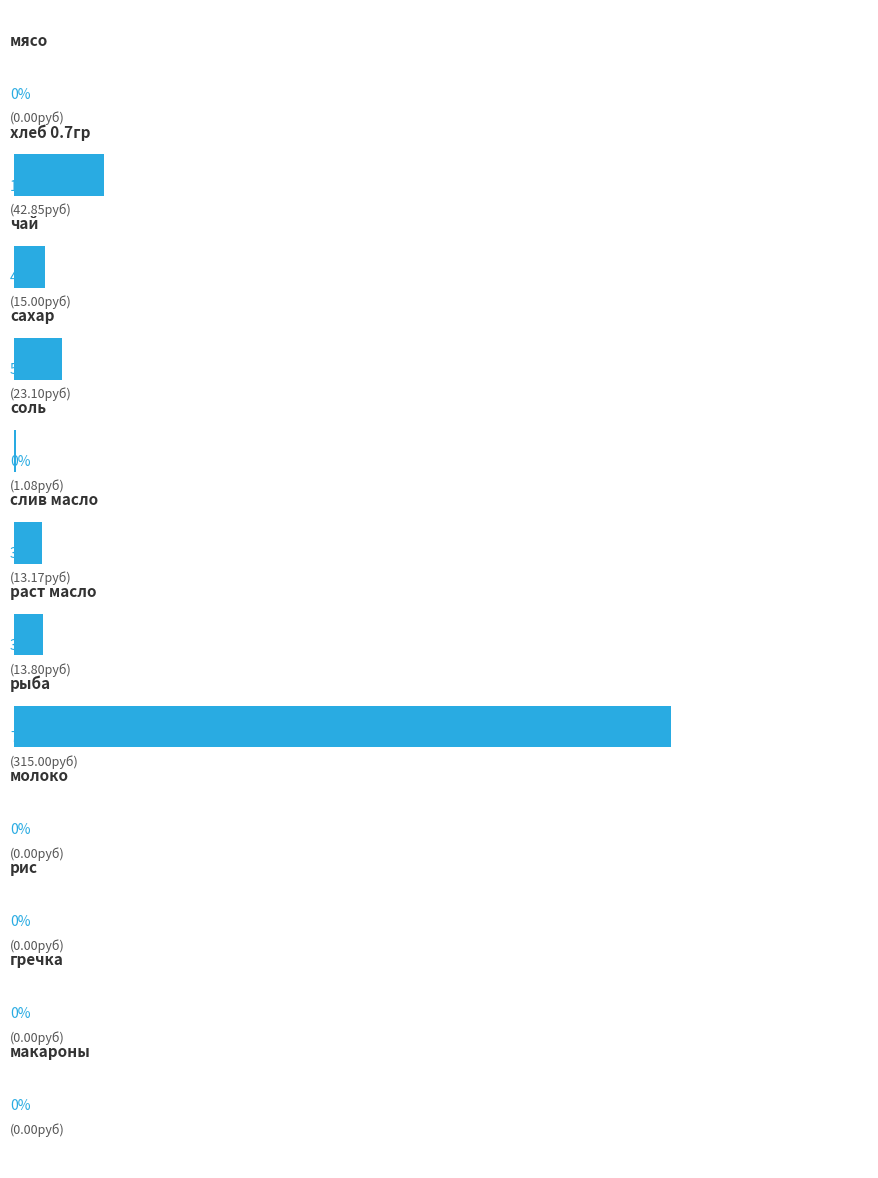

Are the bars horizontal?

Yes